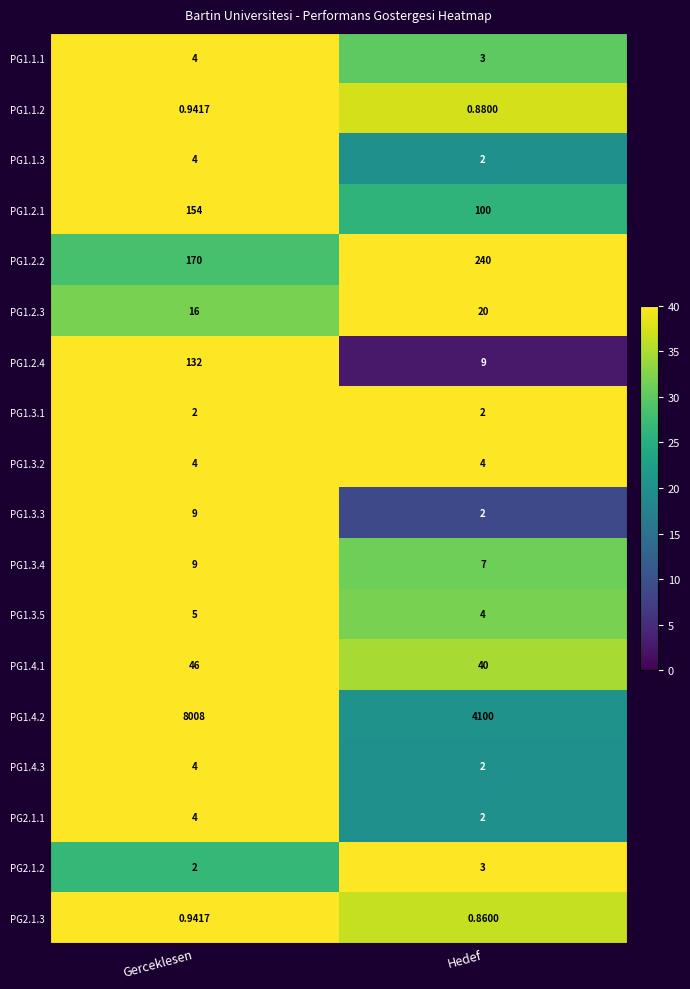

Which series has the largest total across all categories?

PG1.4.2